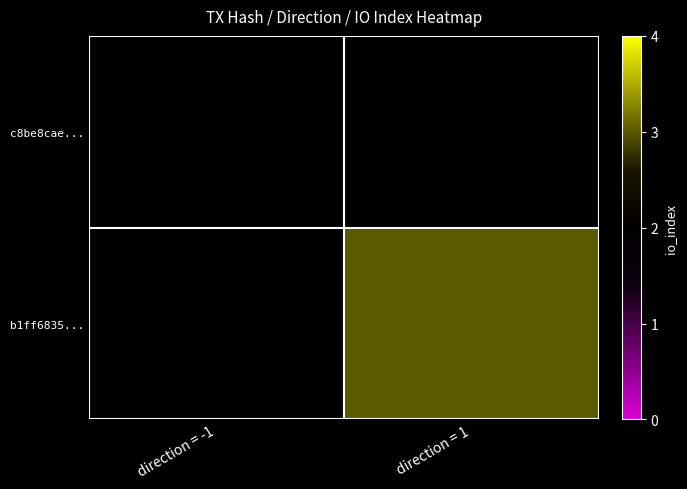

At which label is c8be8cae... closest to 2?

direction = -1